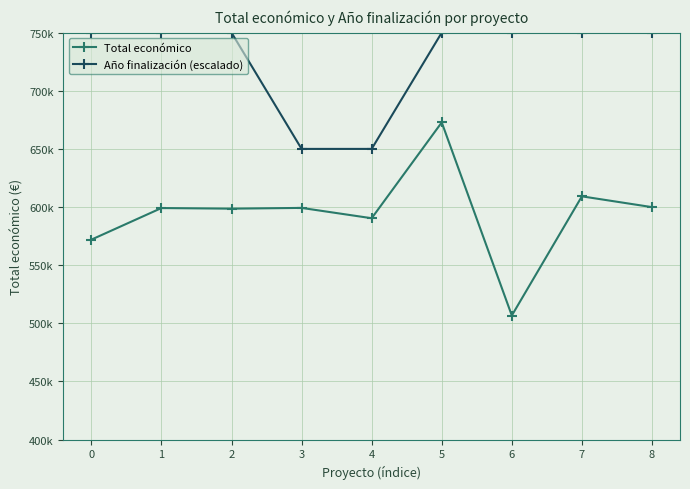

What are all the series names shown in the legend?

Total económico, Año finalización (escalado)